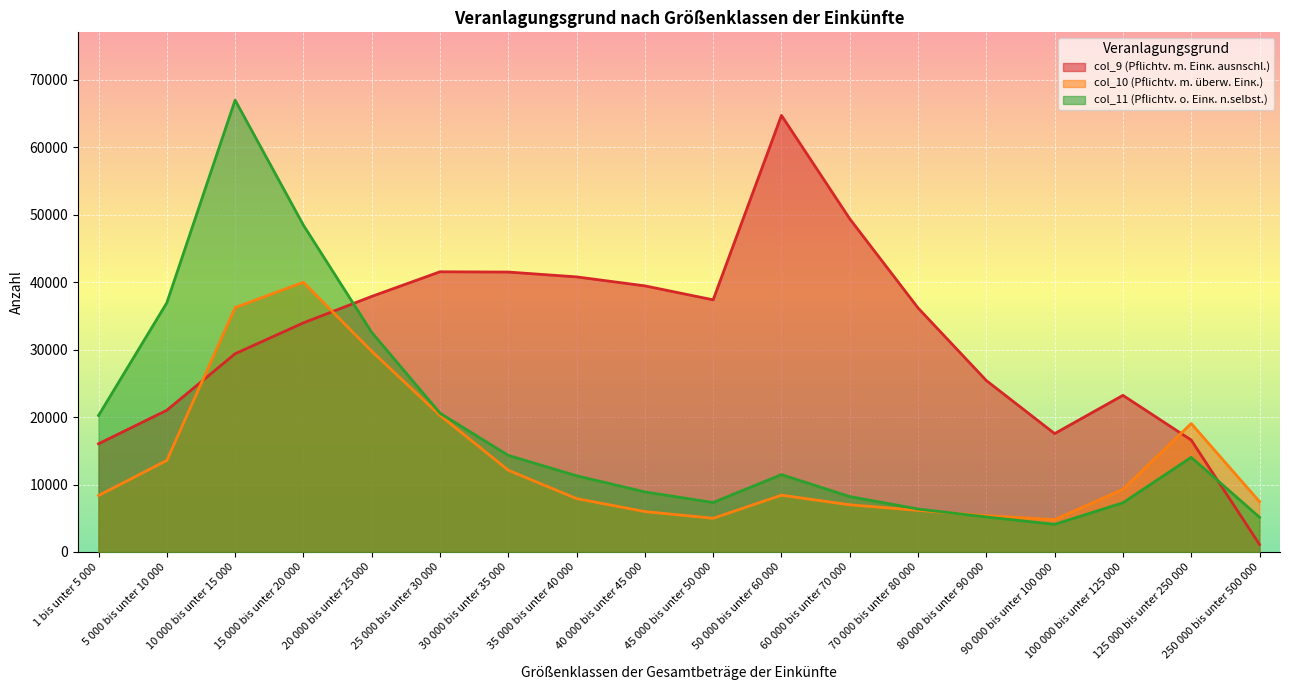

How many categories are shown in the chart?

18